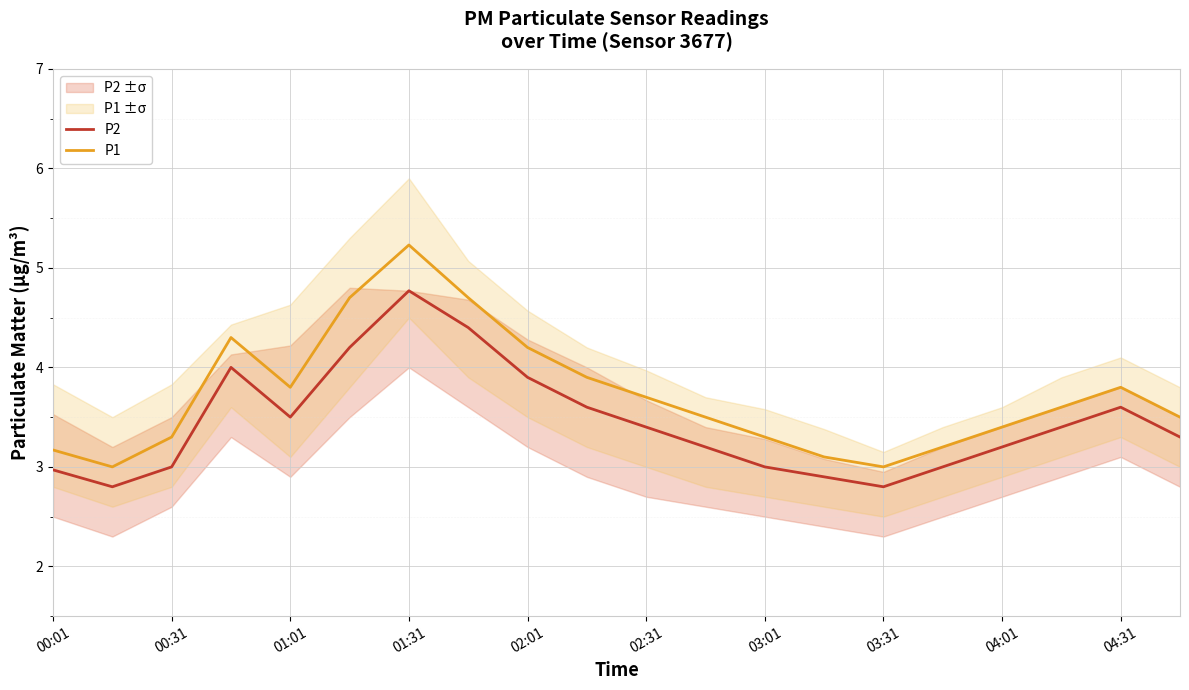

What is the sum of the P2 values at 02:01 and 02:31?

7.3